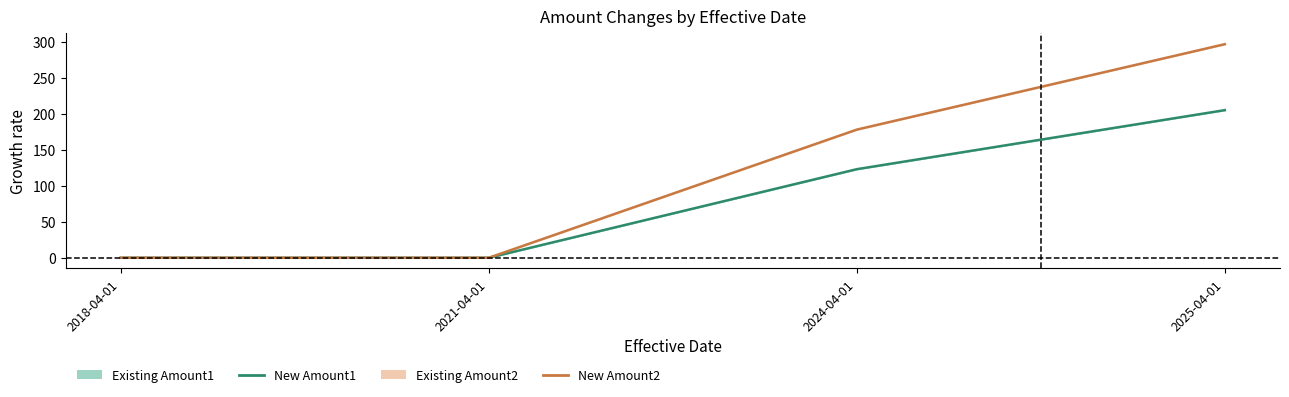

List the series in order of their overall mean, highest first.

New Amount2, New Amount1